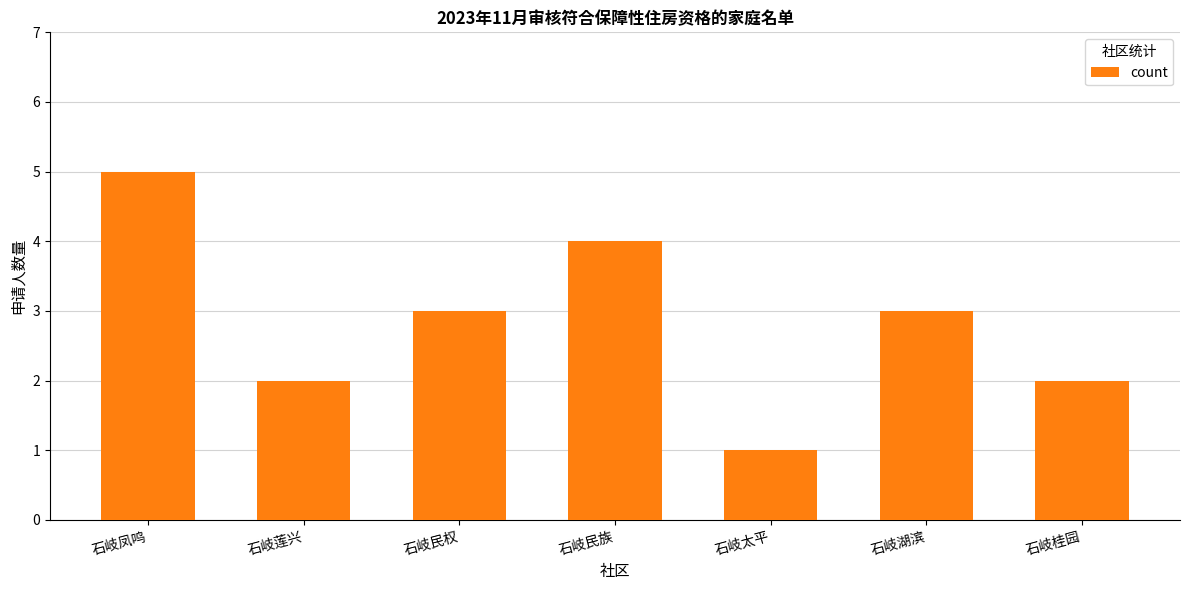

Reading left to right, extract all data points from this chart.

5	2	3	4	1	3	2